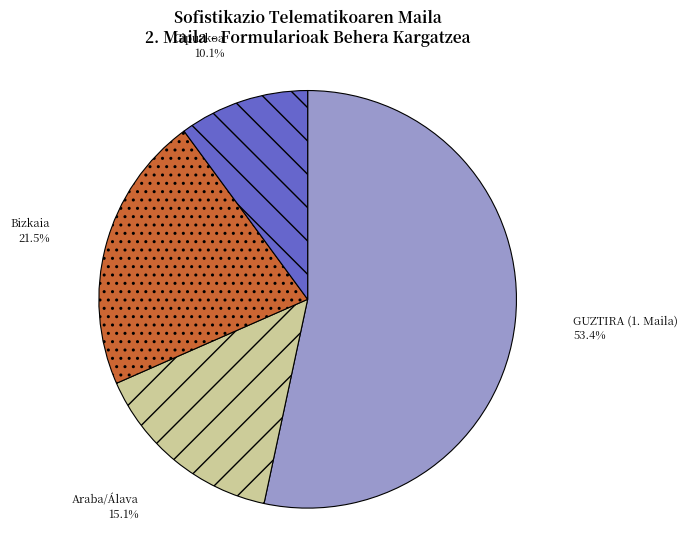

Is the sum of Bizkaia and Gipuzkoa greater than half?

No